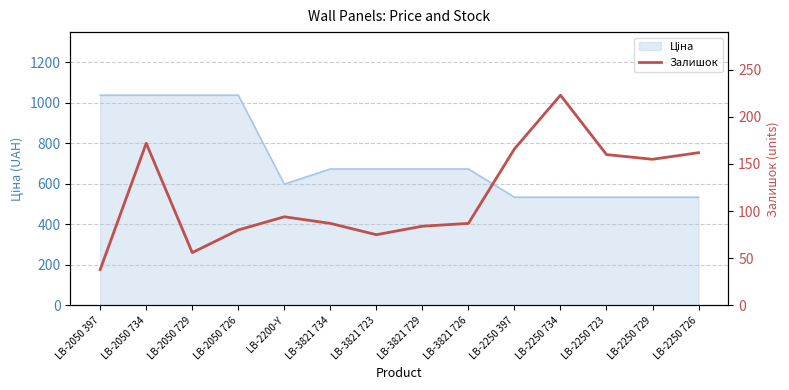

The chart shows a value of 110 at LB-2250 726. True or false?

False